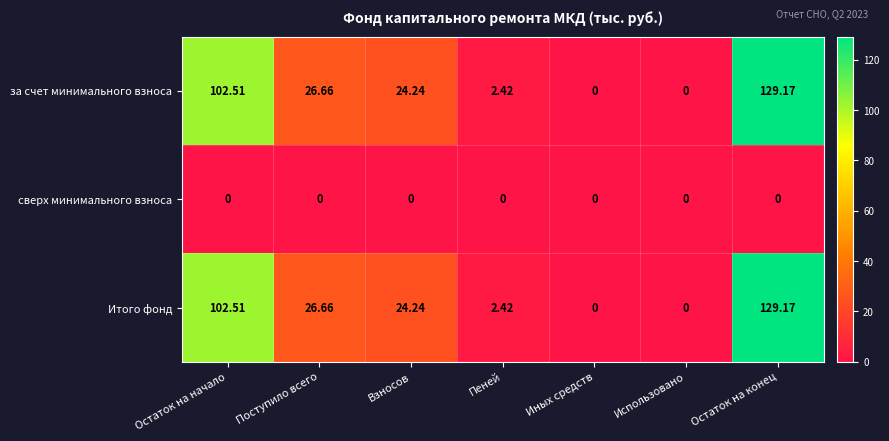

Where does the за счет минимального взноса series first go above 24?

Остаток на начало